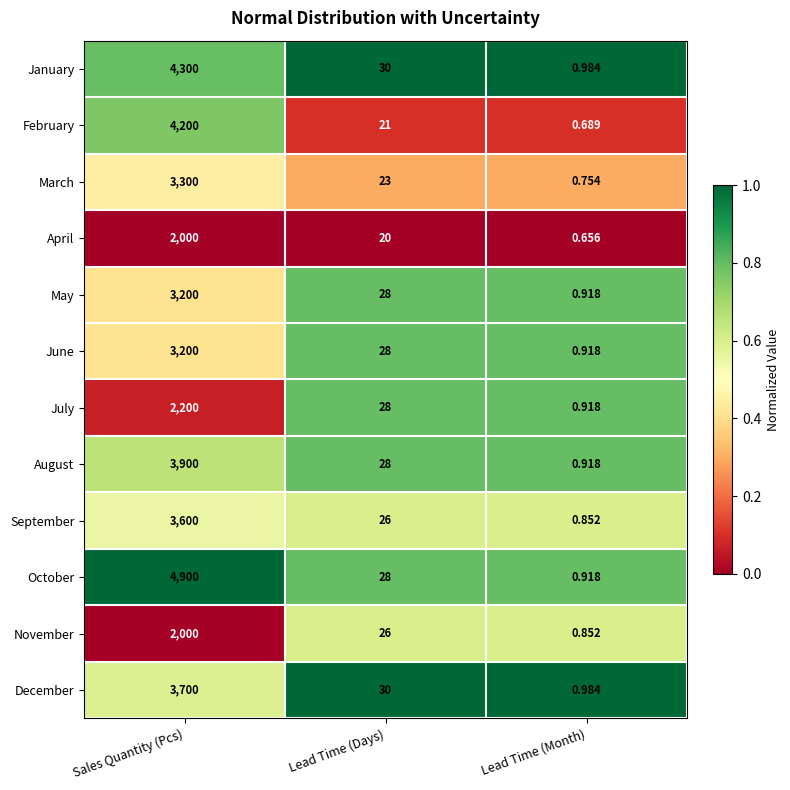

Where does the March series first go above 23?

Sales Quantity (Pcs)